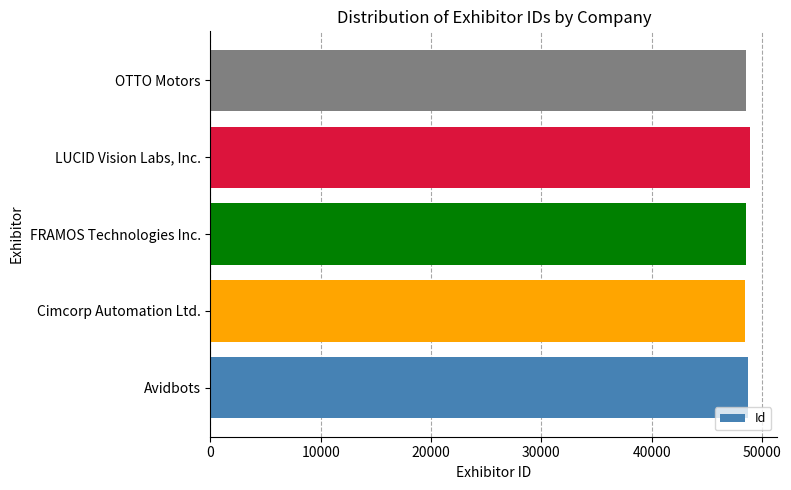

What is the smallest value displayed?

48442